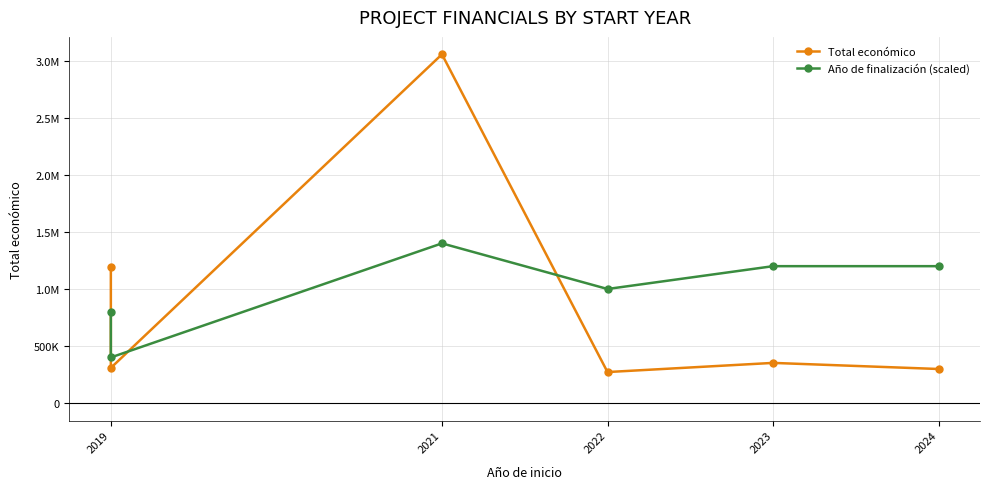

How many times do Total económico and Año de finalización (scaled) cross each other?

3